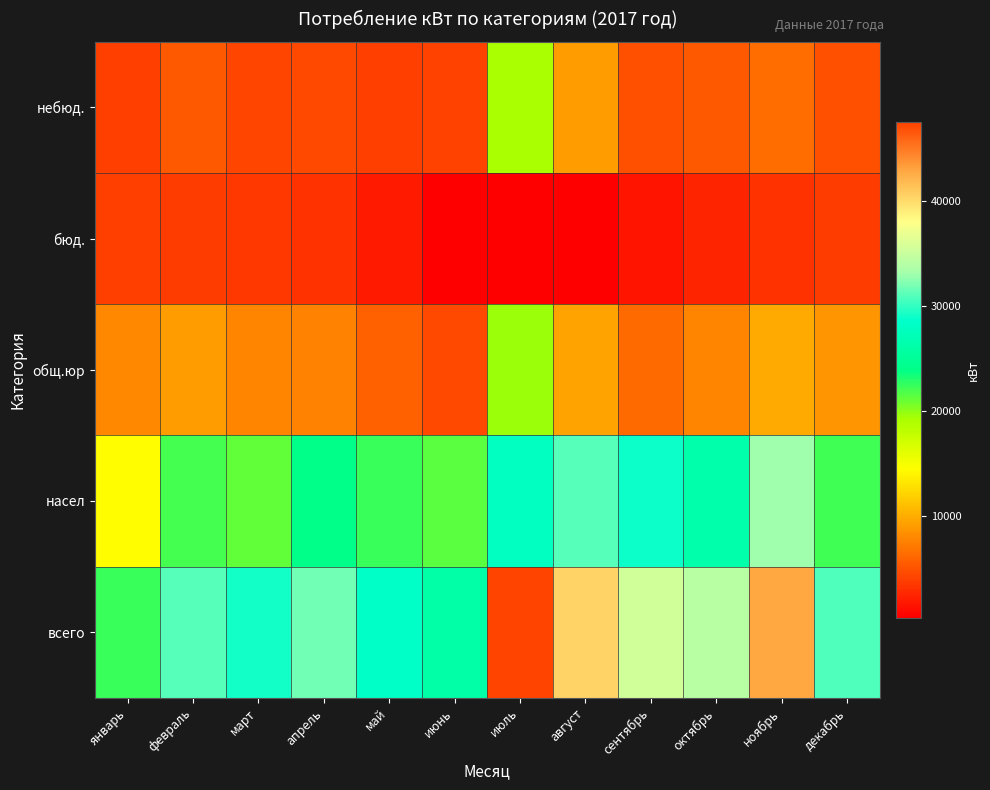

Which series has the largest total across all categories?

всего